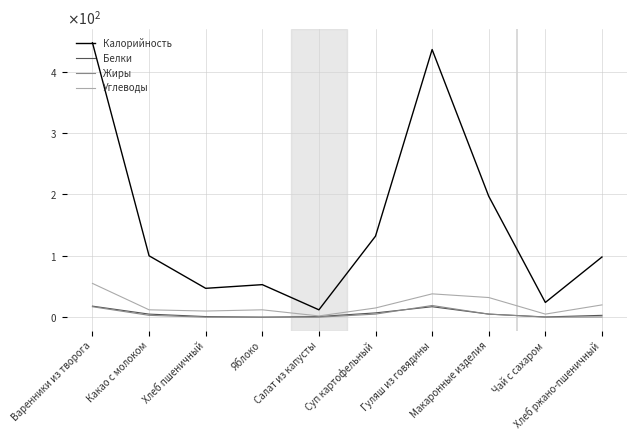

What are all the series names shown in the legend?

Калорийность, Белки, Жиры, Углеводы